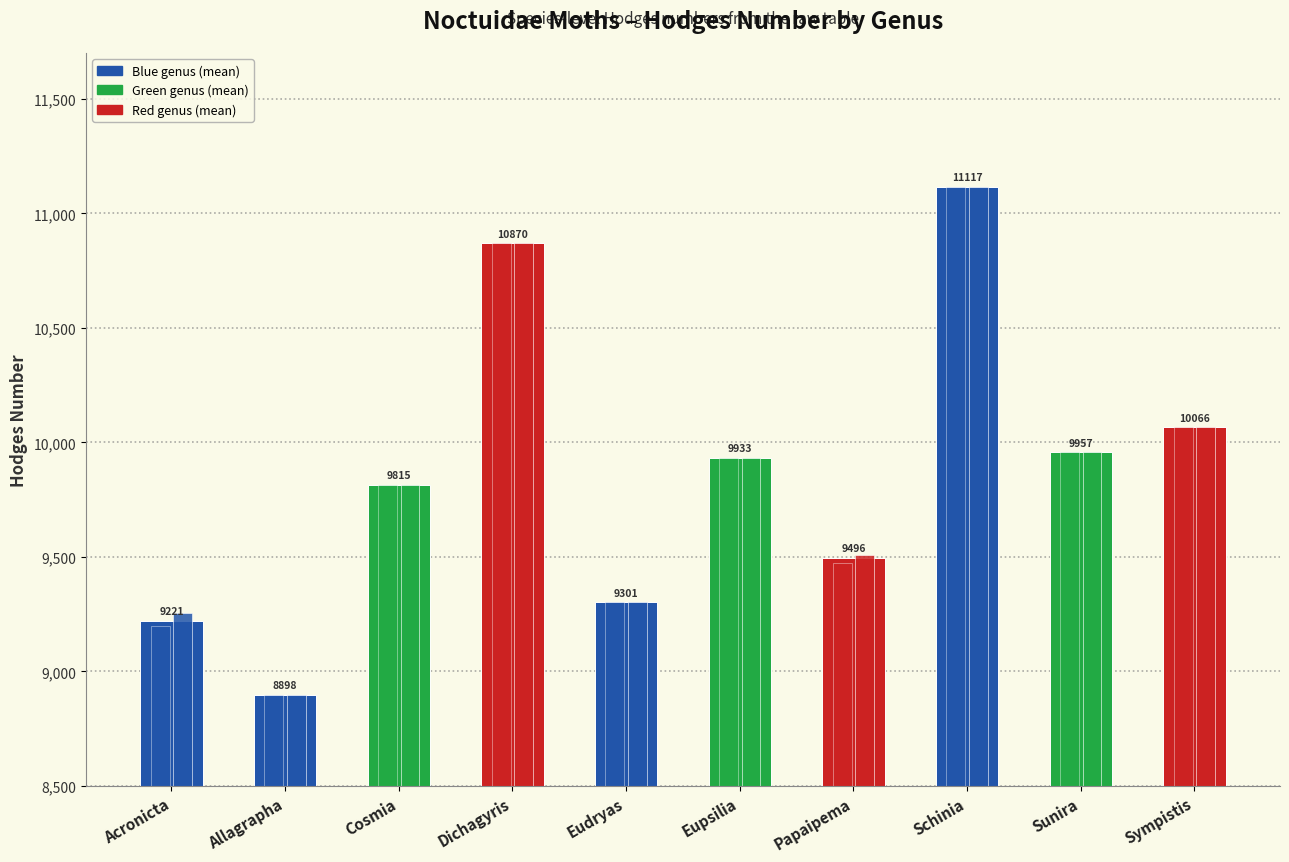

Reading left to right, what are all the values shown in this chart?

Mean Hodges: 9221.0	8898.0	9815.0	10870.0	9301.0	9933.0	9495.9	11117.0	9957.0	10065.5
Min Hodges: 9200.0	8898.0	9815.0	10870.0	9301.0	9933.0	9471.0	11117.0	9957.0	10065.0
Max Hodges: 9254.0	8898.0	9815.0	10870.0	9301.0	9933.0	9508.0	11117.0	9957.0	10066.1